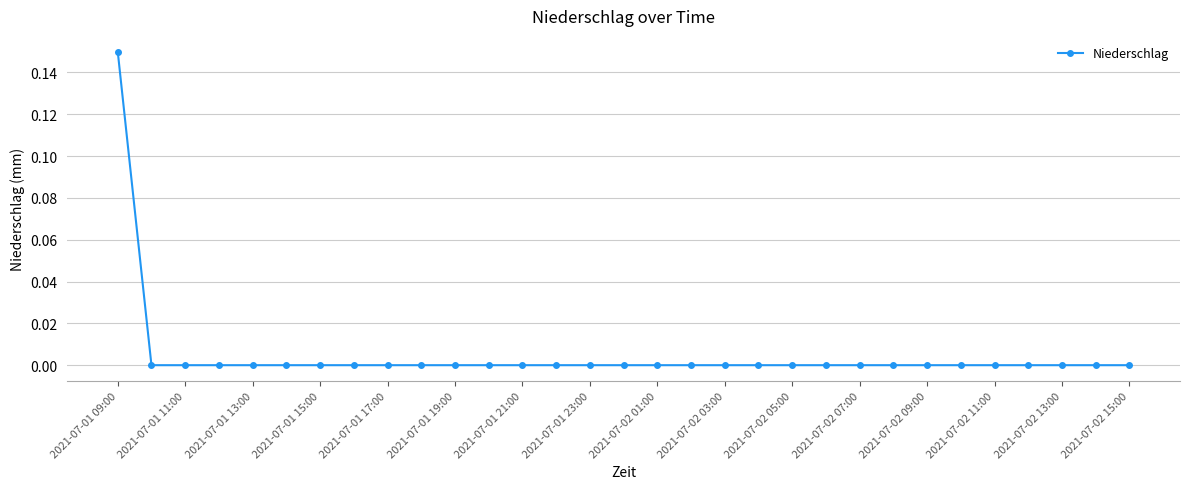

At which category does the chart reach its peak across all series?

2021-07-01 09:00